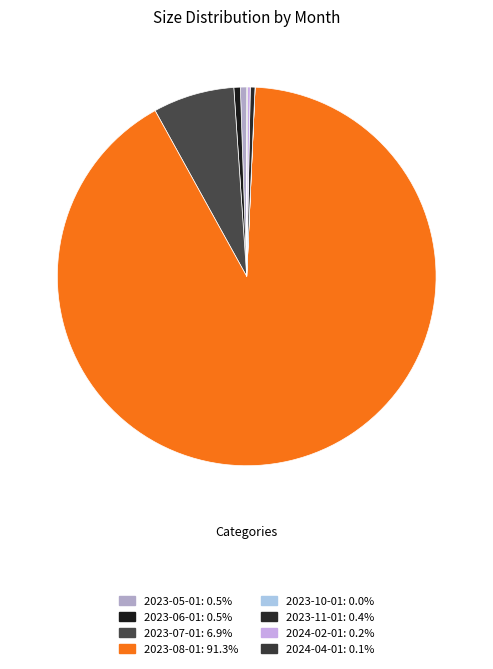

Which category has the biggest portion of the pie?

2023-08-01